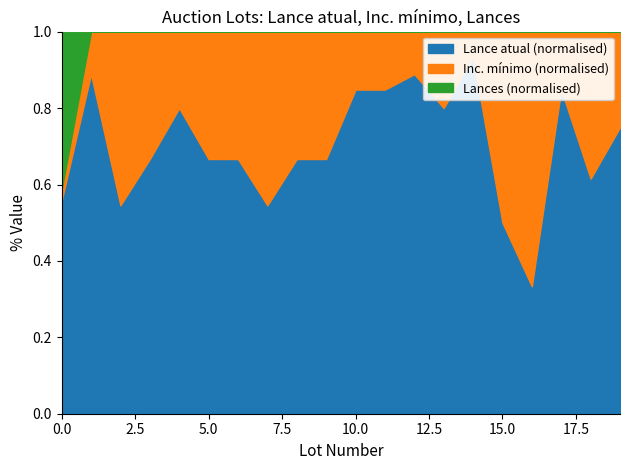

True or false: Lance atual (x1000) and Inc. mínimo intersect in this chart.

False